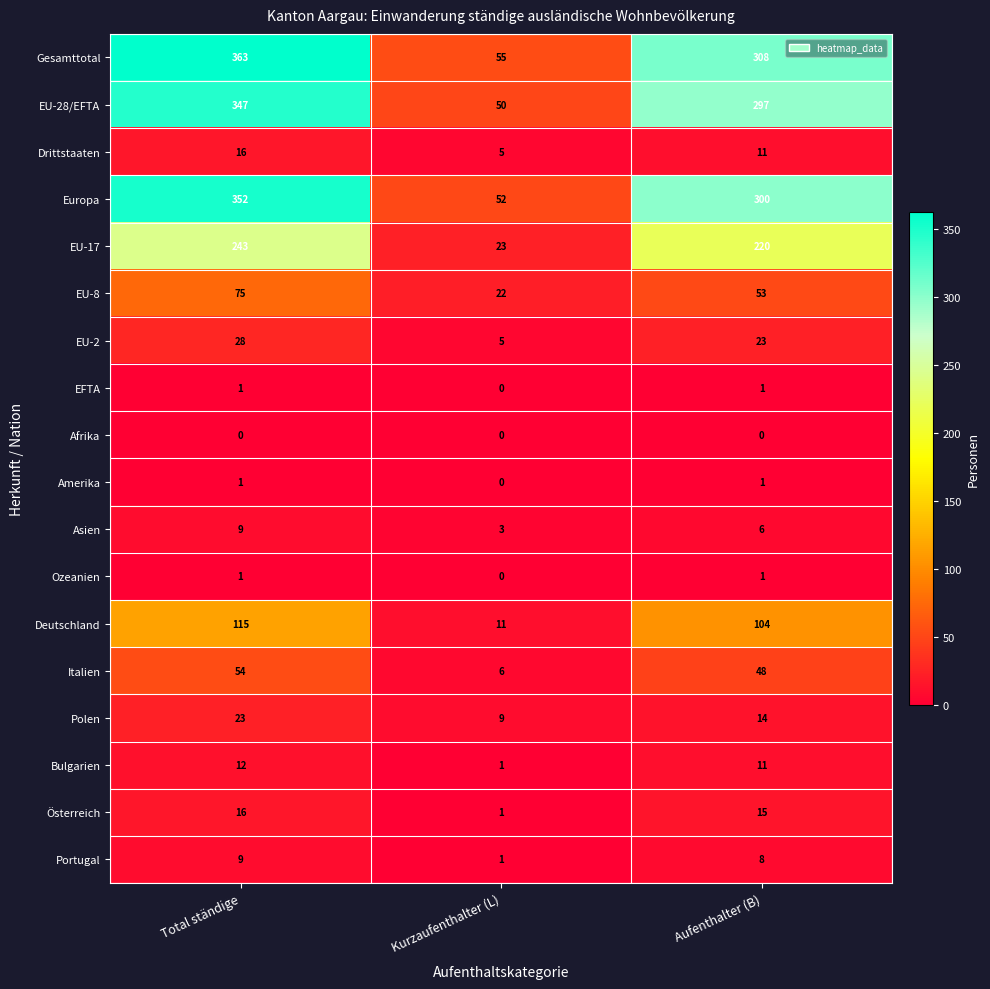

True or false: Gesamttotal has a value of 490 at Total ständige.

False